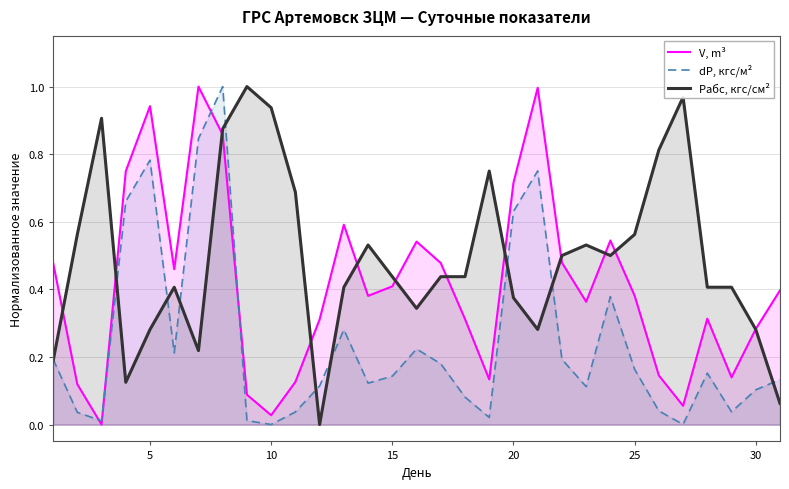

Rank the series by their average value, from lowest to highest.

dP, кгс/м², V, m³, Pабс, кгс/см²